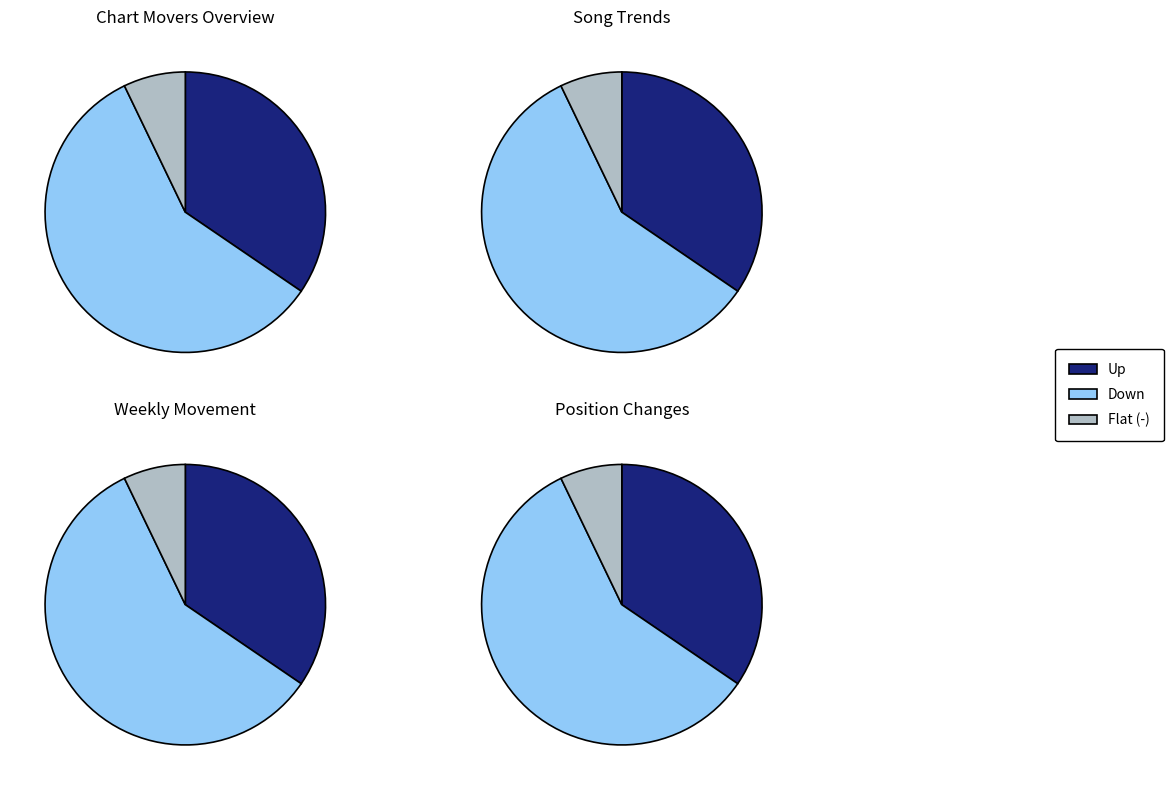

The down slice represents 58% of the pie. True or false?

True